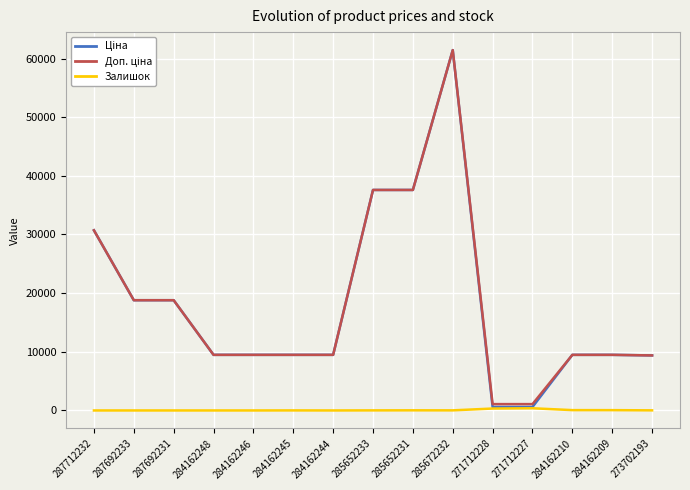

The value of Залишок at 287692233 is 0.0. True or false?

True